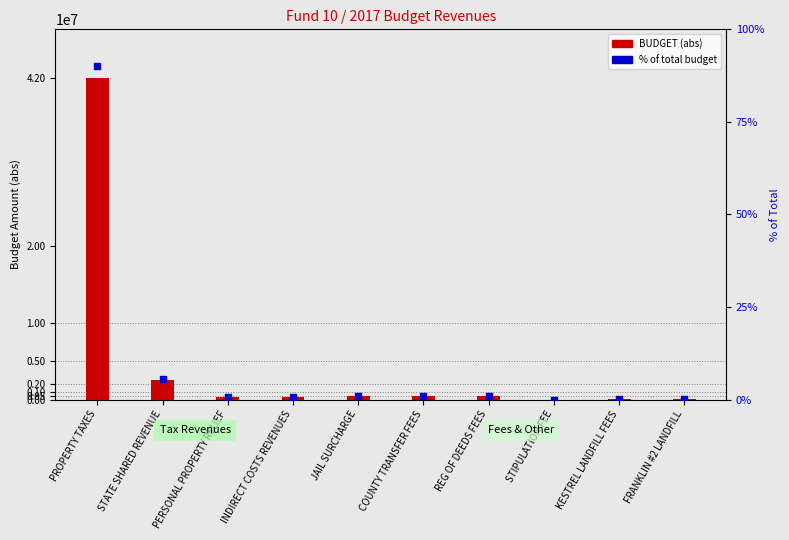

What are all the series names shown in the legend?

BUDGET (abs), % of total